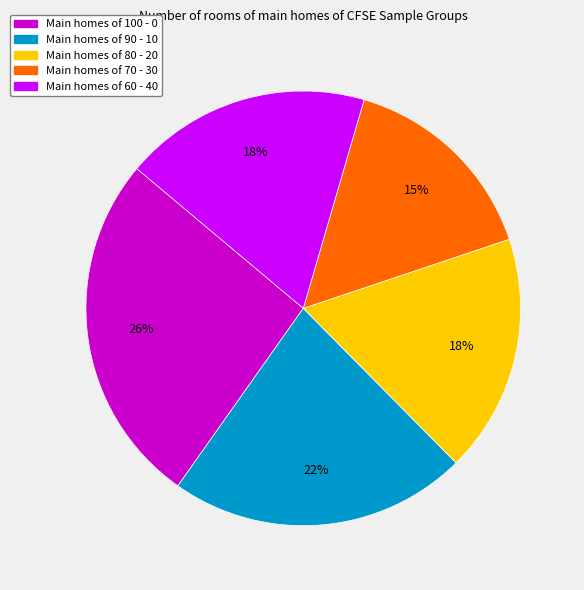

How many slices are in this pie chart?

5